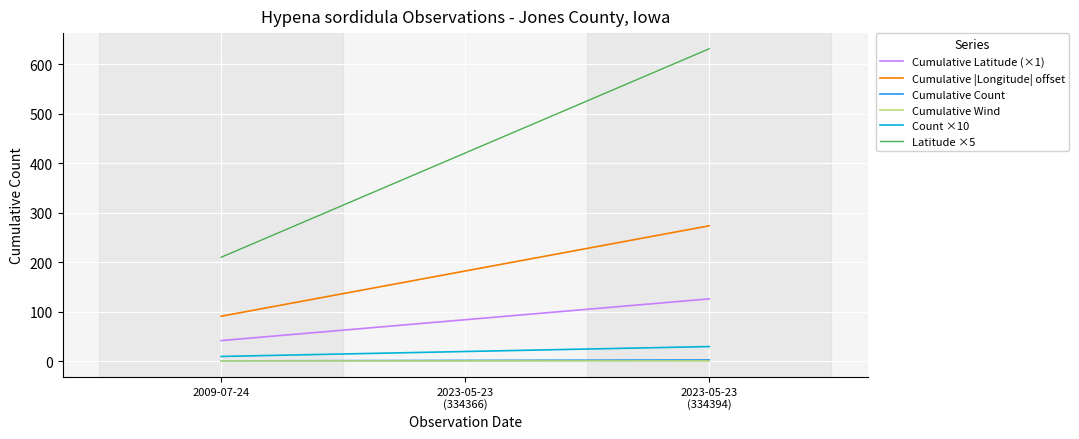

Which series has the largest range (max minus min)?

Latitude ×5